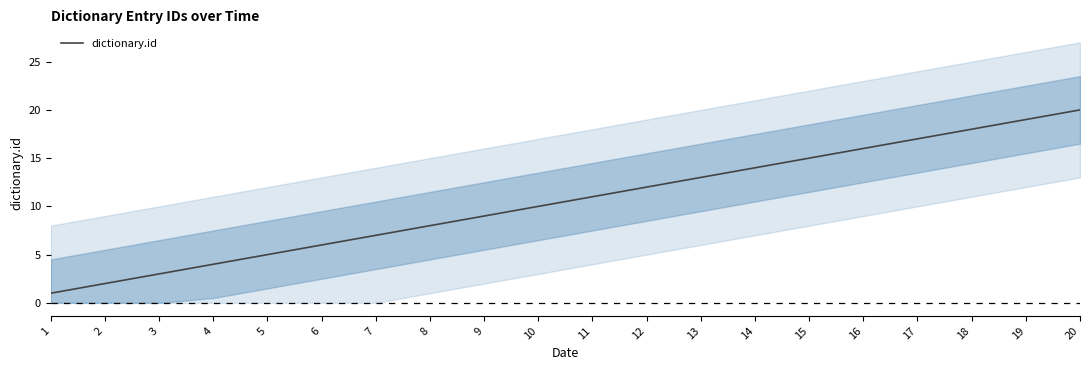

Rank the categories by value from lowest to highest.

1, 2, 3, 4, 5, 6, 7, 8, 9, 10, 11, 12, 13, 14, 15, 16, 17, 18, 19, 20